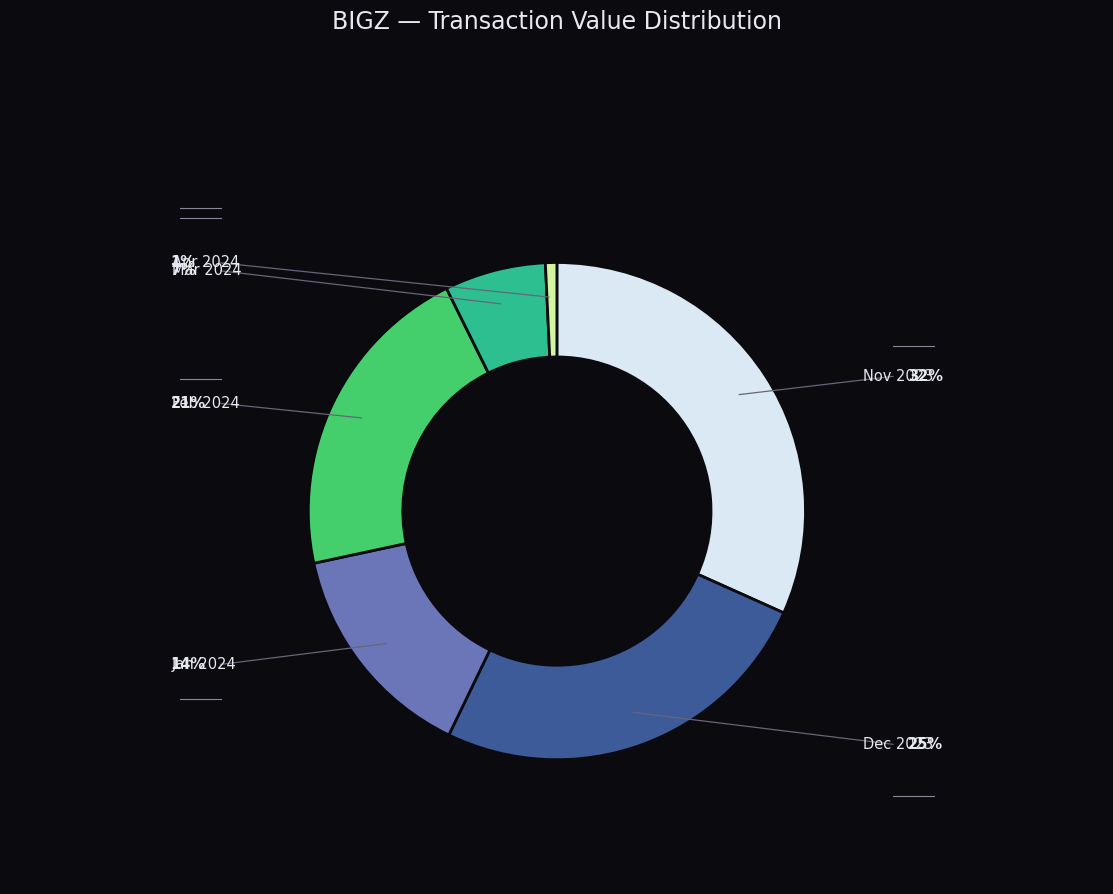

Does any single category account for the majority?

No